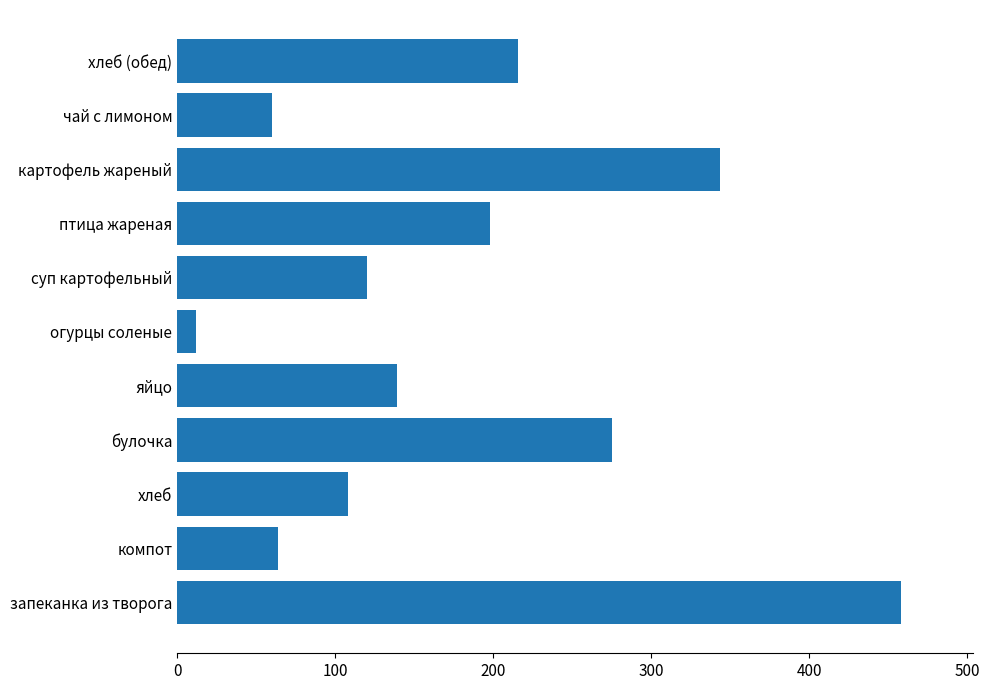

What is the smallest value displayed?

12.0